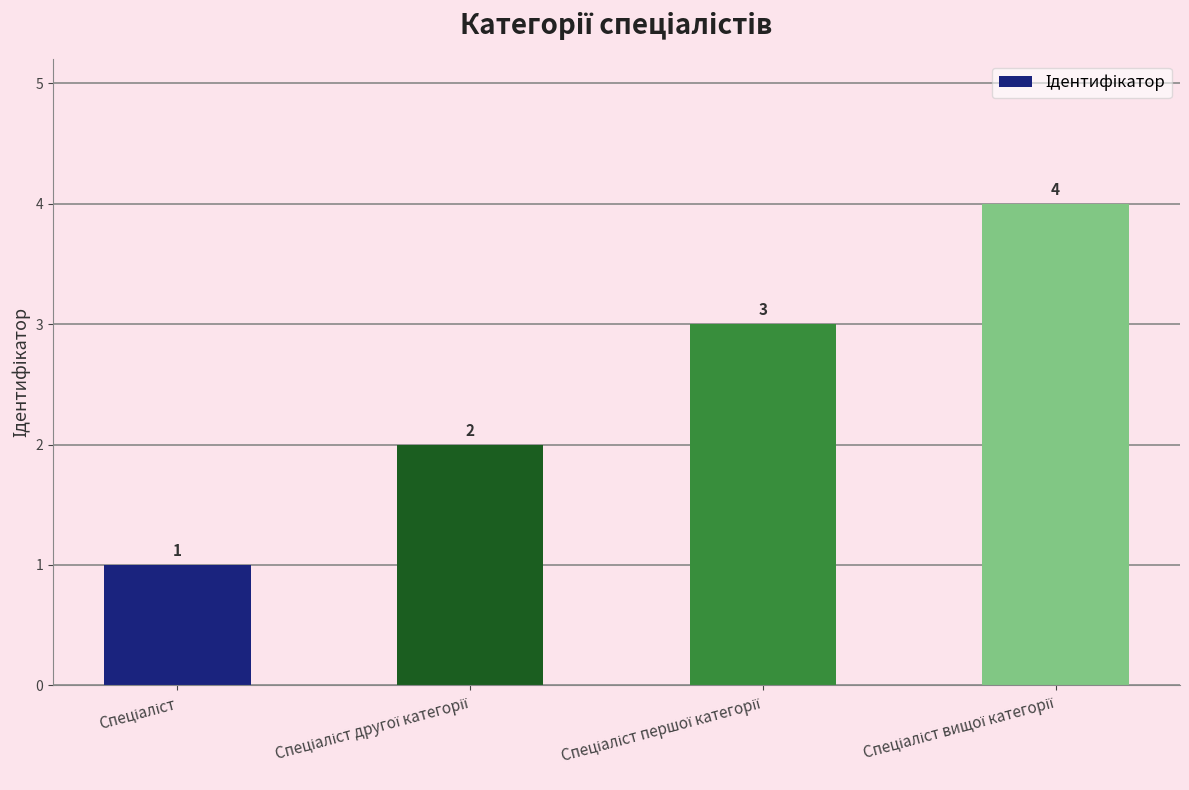

What is the value of the 3rd bar from the left?

3